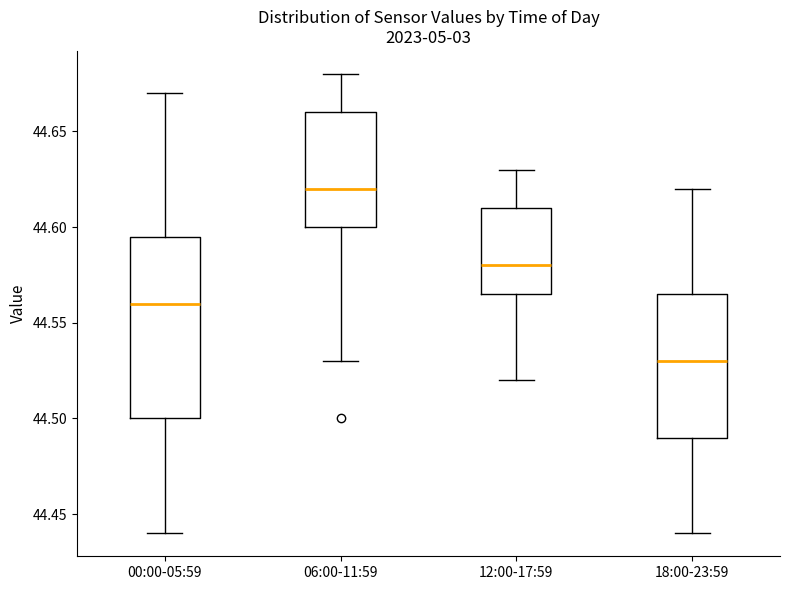

Reading left to right, read every box against the y-axis: the position of its median line, the range the box covers, and the ends of its whiskers. The values are not printed on the chart, so give them approximately, as read against the axis.

00:00-05:59: median 44.560, box 44.500 to 44.595, whiskers 44.440 to 44.670
06:00-11:59: median 44.620, box 44.600 to 44.660, whiskers 44.530 to 44.680
12:00-17:59: median 44.580, box 44.565 to 44.610, whiskers 44.520 to 44.630
18:00-23:59: median 44.530, box 44.490 to 44.565, whiskers 44.440 to 44.620